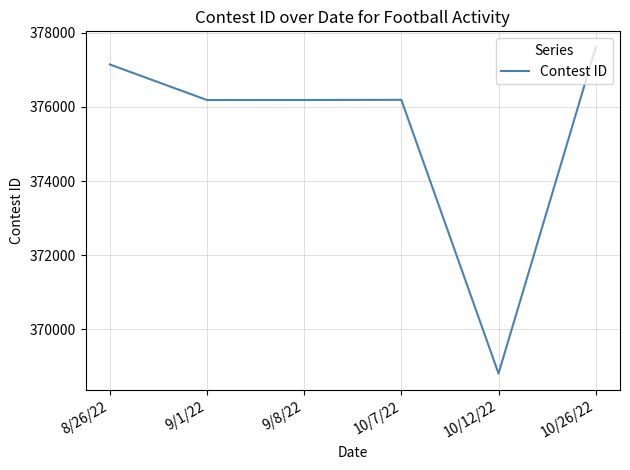

Which has a higher value, 10/12/22 or 10/26/22?

10/26/22